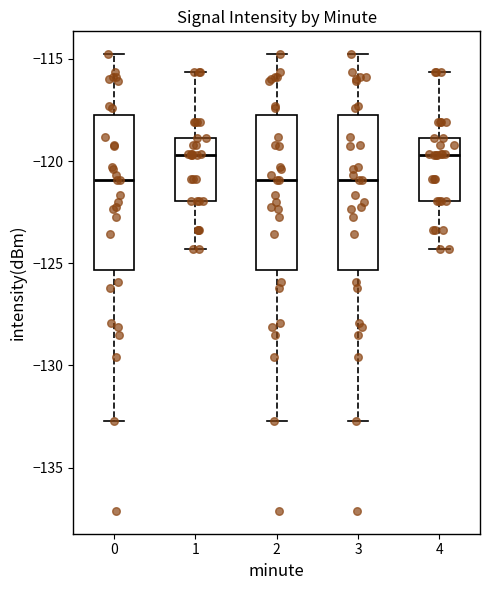

Where is the lower edge of the box at x = 1 on the y-axis? The values are not printed on the chart, so give them approximately, as read against the axis.

-122.0